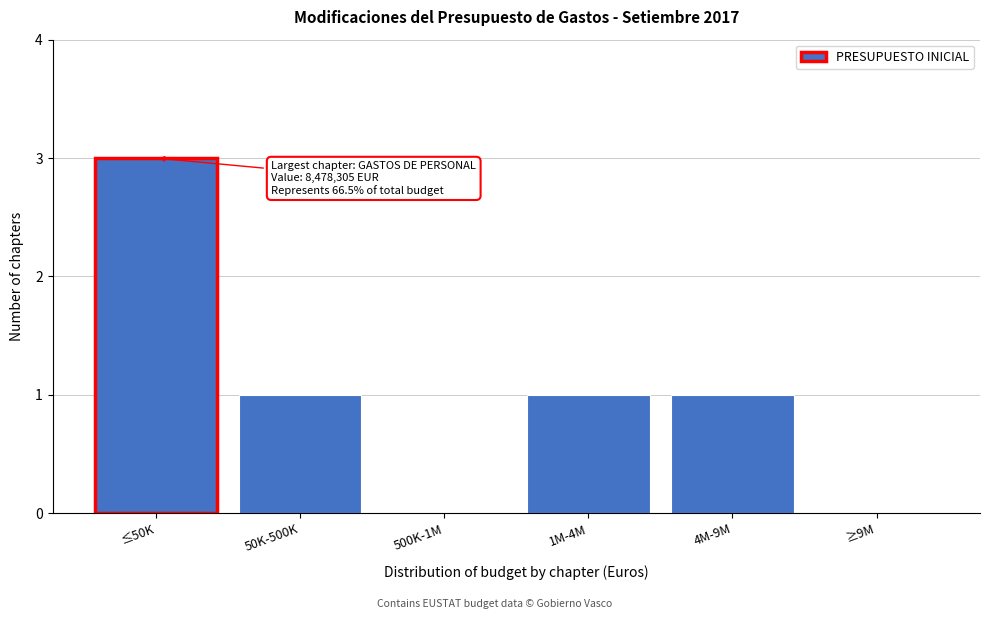

Reading left to right, what are all the values shown in this chart?

≤50K=3	50K-500K=1	500K-1M=0	1M-4M=1	4M-9M=1	≥9M=0